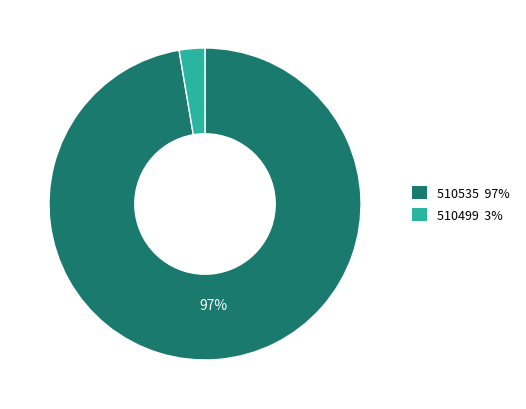

Is there any slice that represents more than half of the pie?

Yes